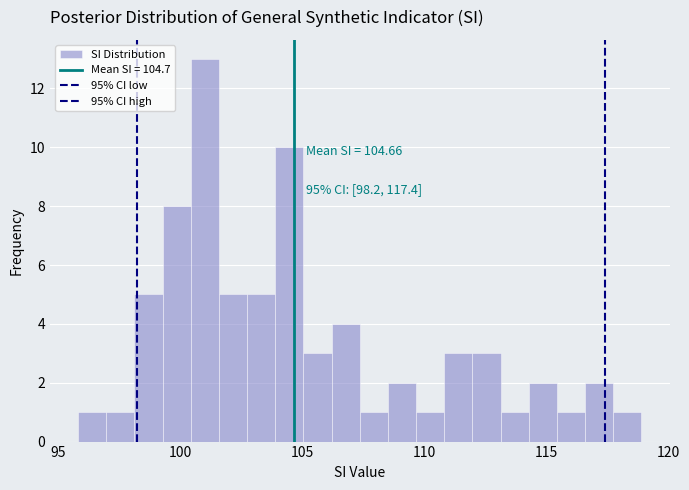

Read against the x-axis, roughly where is the centre of the tallest bar?

101.0